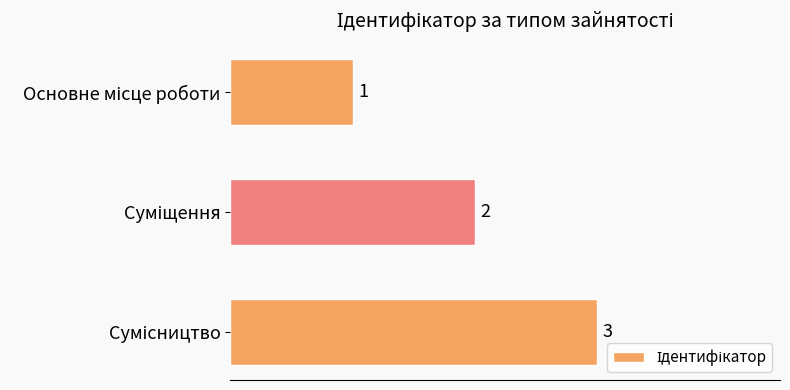

What is the greatest value displayed?

3